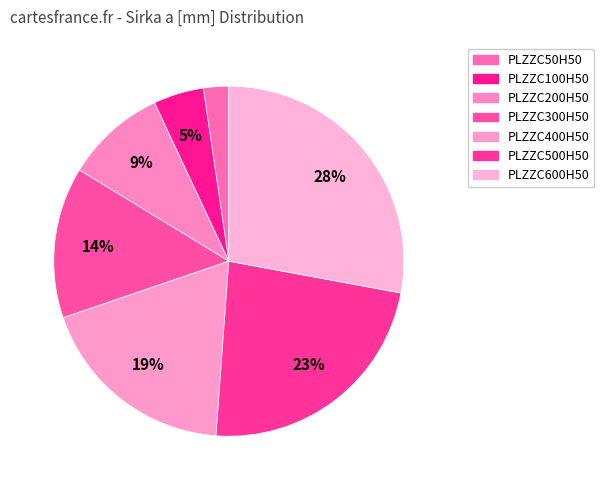

How many slices are in this pie chart?

7